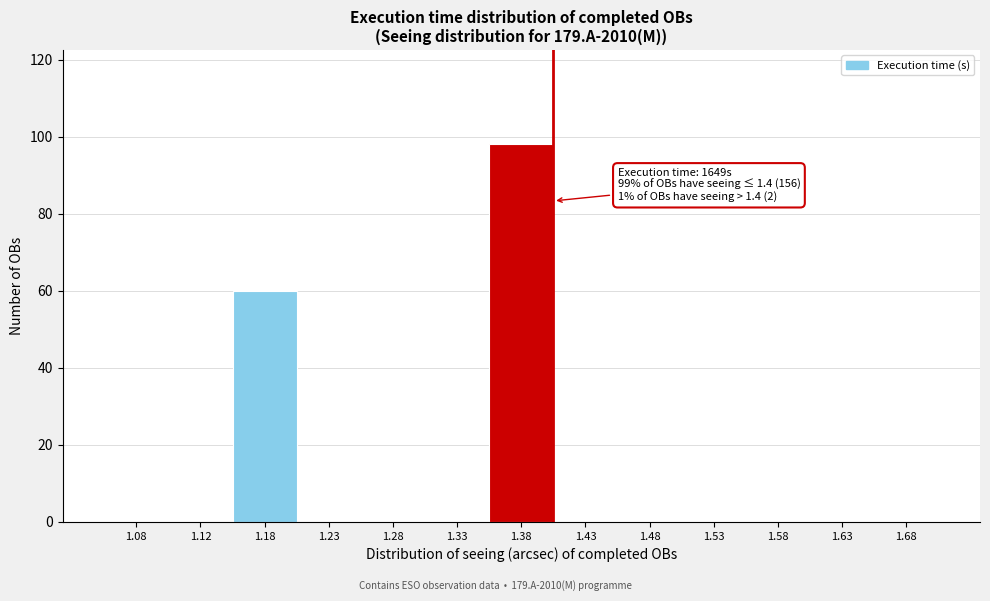

Over which range of the x-axis is the bar tallest?

1.35 to 1.40